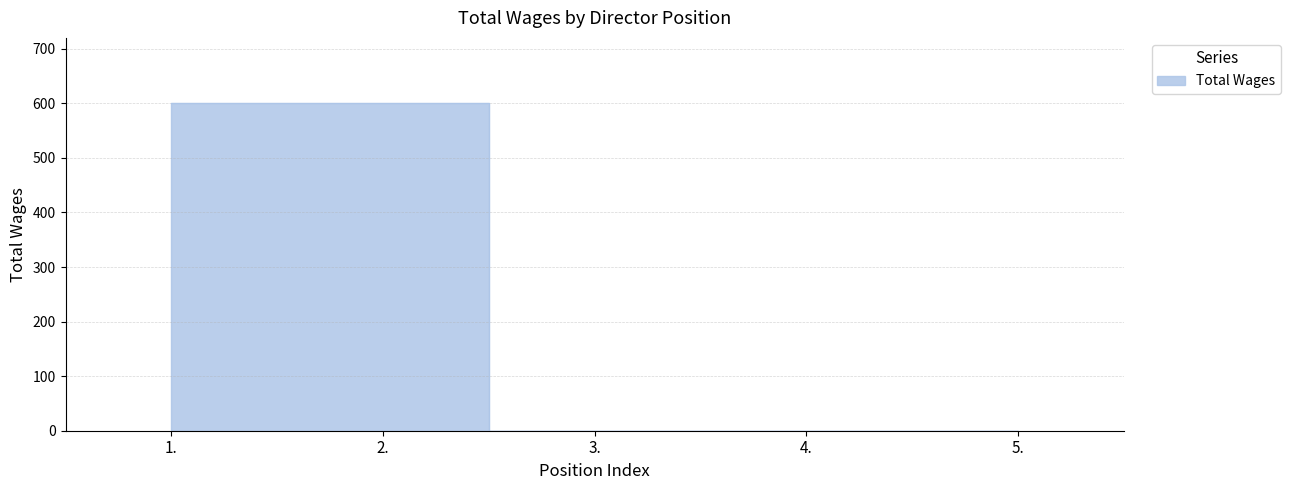

Which category has the lowest value across all series?

3.